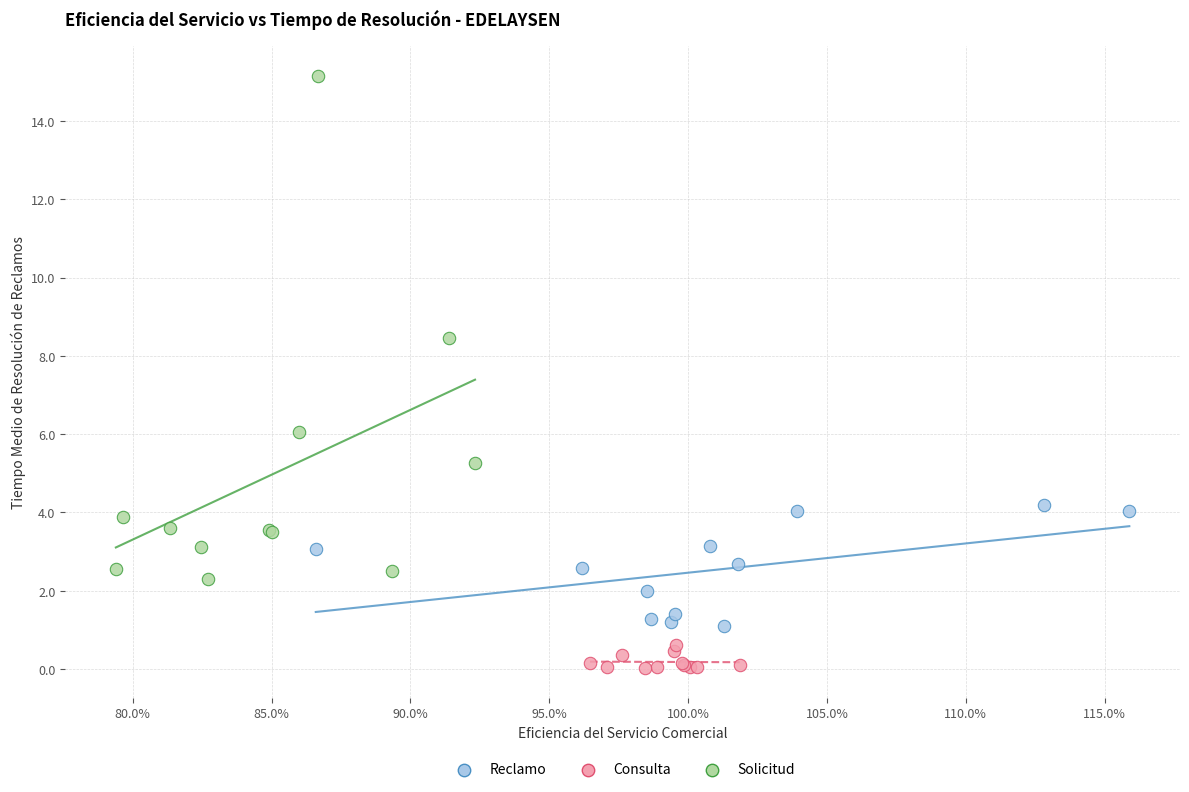

Which series has the widest spread of Y values?

Solicitud